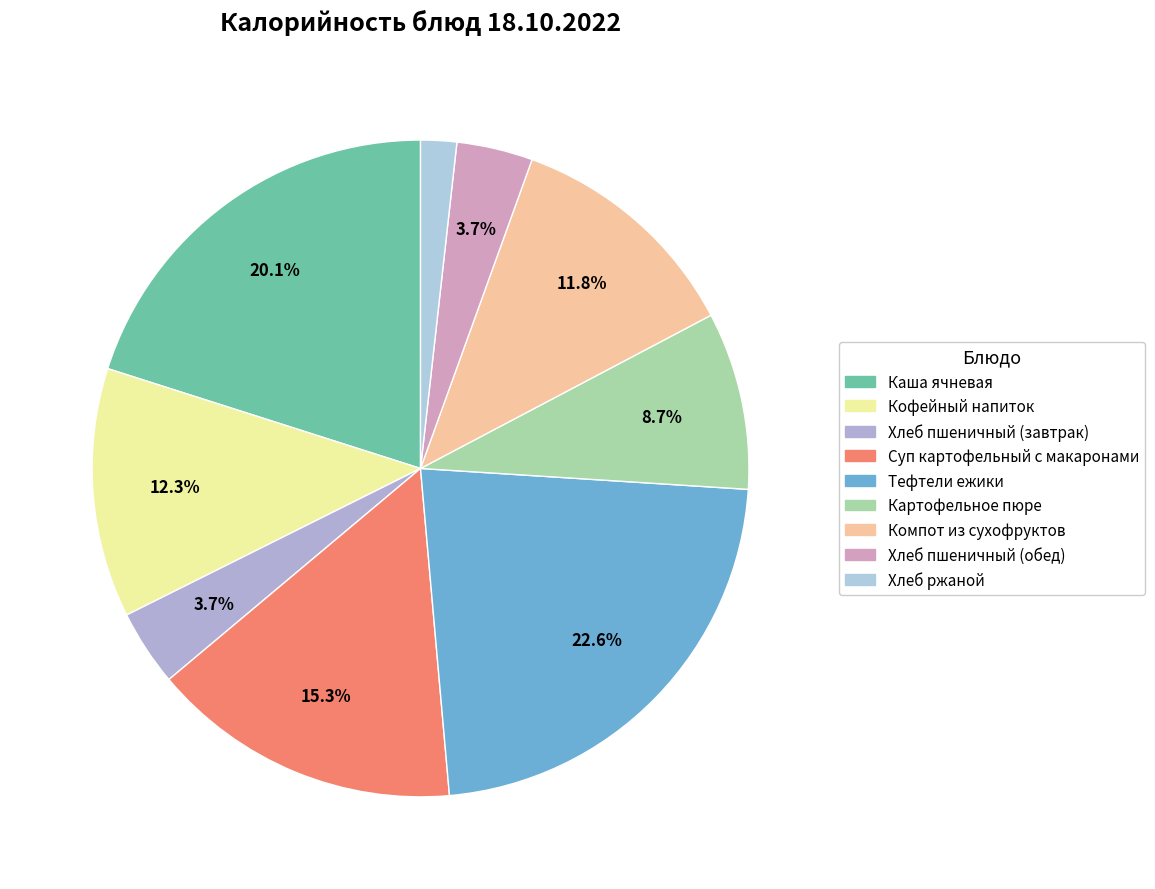

Which category has the smallest portion of the pie?

Хлеб ржаной